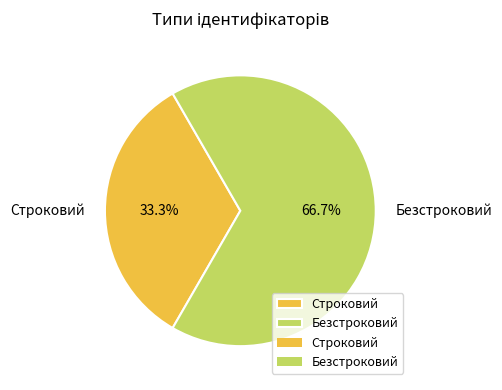

Approximately how many times larger is the value at Строковий compared to Безстроковий?

0.5